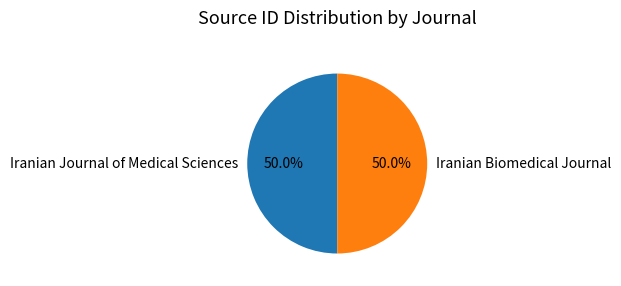

To the nearest percent, what percentage of the pie is Iranian Journal of Medical Sciences?

50%